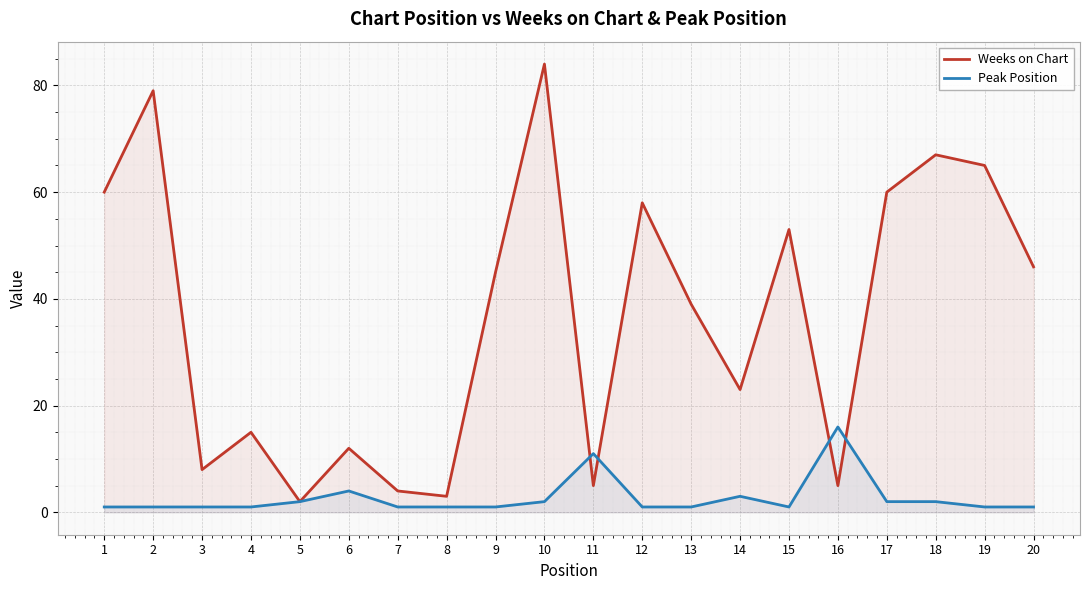

What is the difference between the Peak Position values at 1 and 10?

1